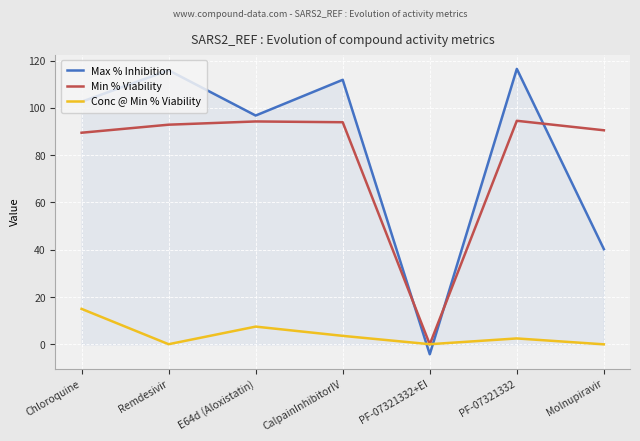

What is the approximate value of Max % Inhibition at CalpainInhibitorIV?

111.9